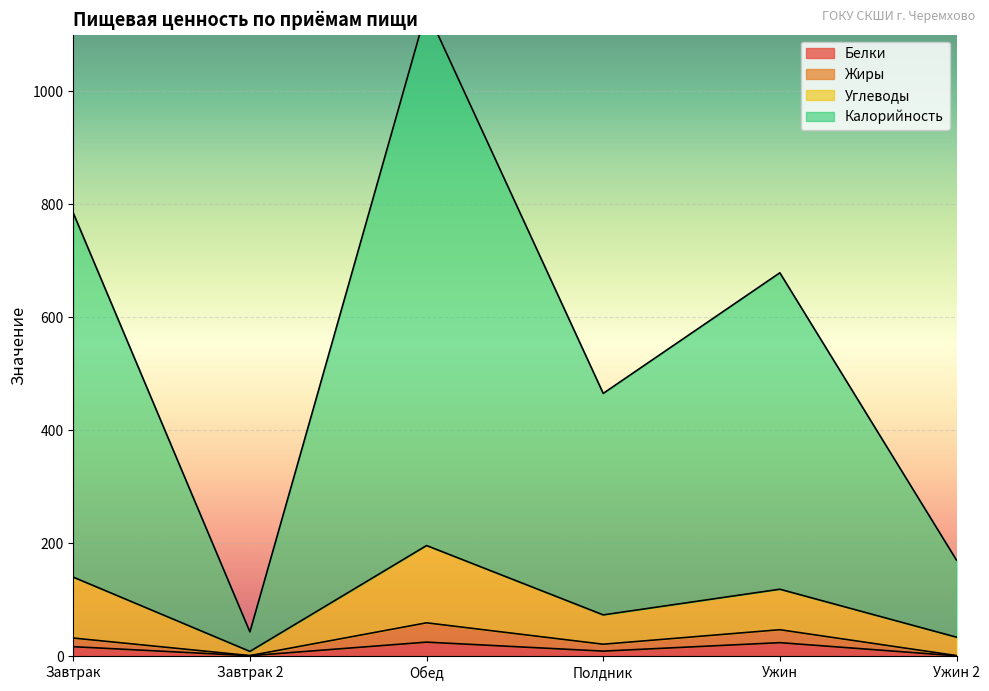

True or false: Белки has a value of 16.8 at Завтрак.

True